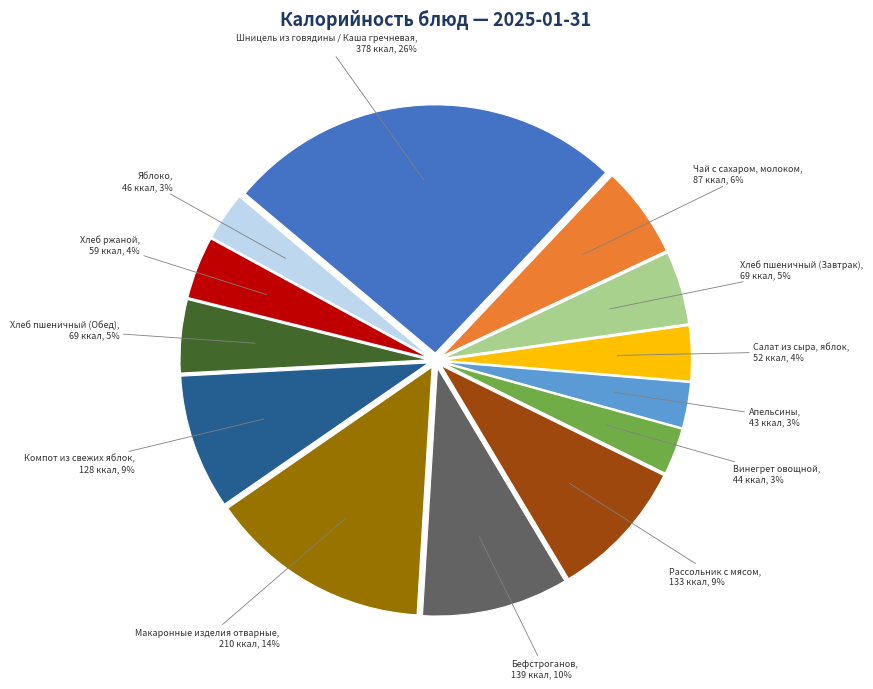

Is the sum of Хлеб пшеничный (Обед) and Чай с сахаром, молоком greater than half?

No